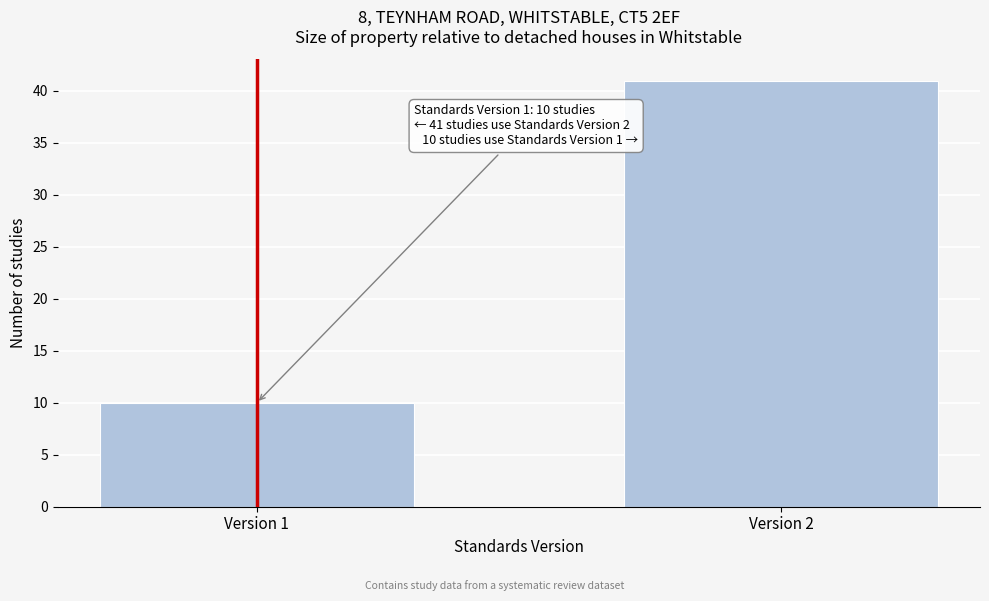

Reading left to right, list all the values displayed in this chart.

10	41